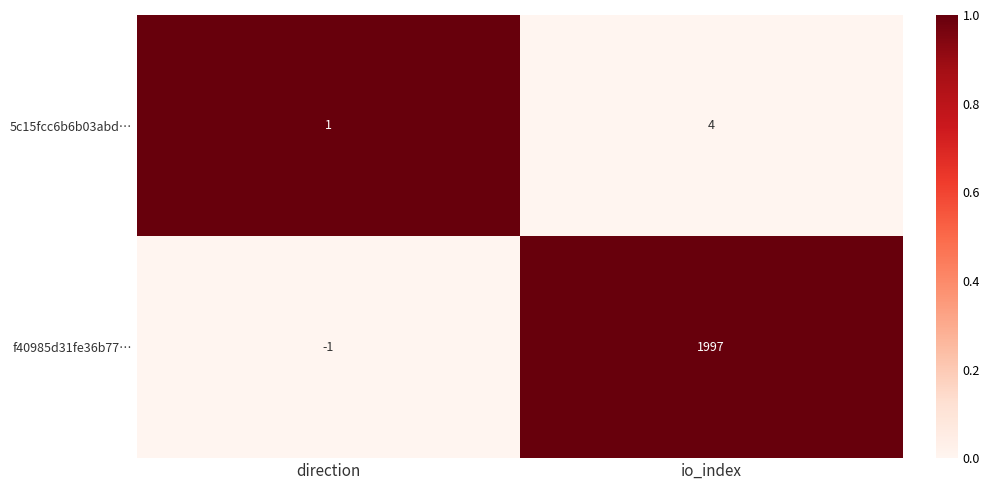

Reading right to left, list all the values displayed in this chart.

5c15fcc6b6b03abd…: io_index=4	direction=1
f40985d31fe36b77…: io_index=1997	direction=-1